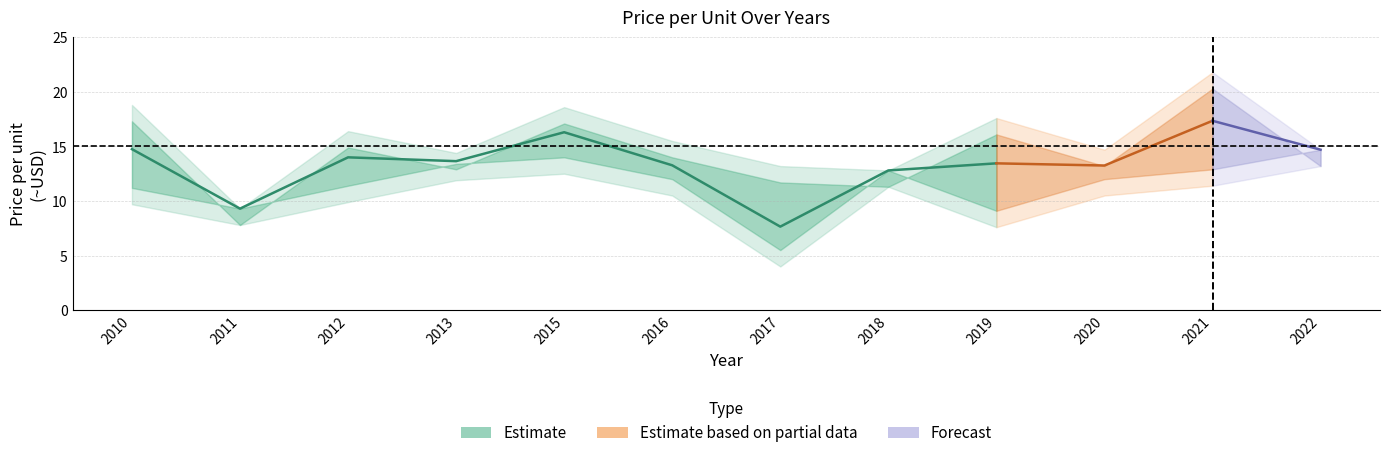

True or false: Price per unit (upper) and Price per unit (mid) cross at least once.

False